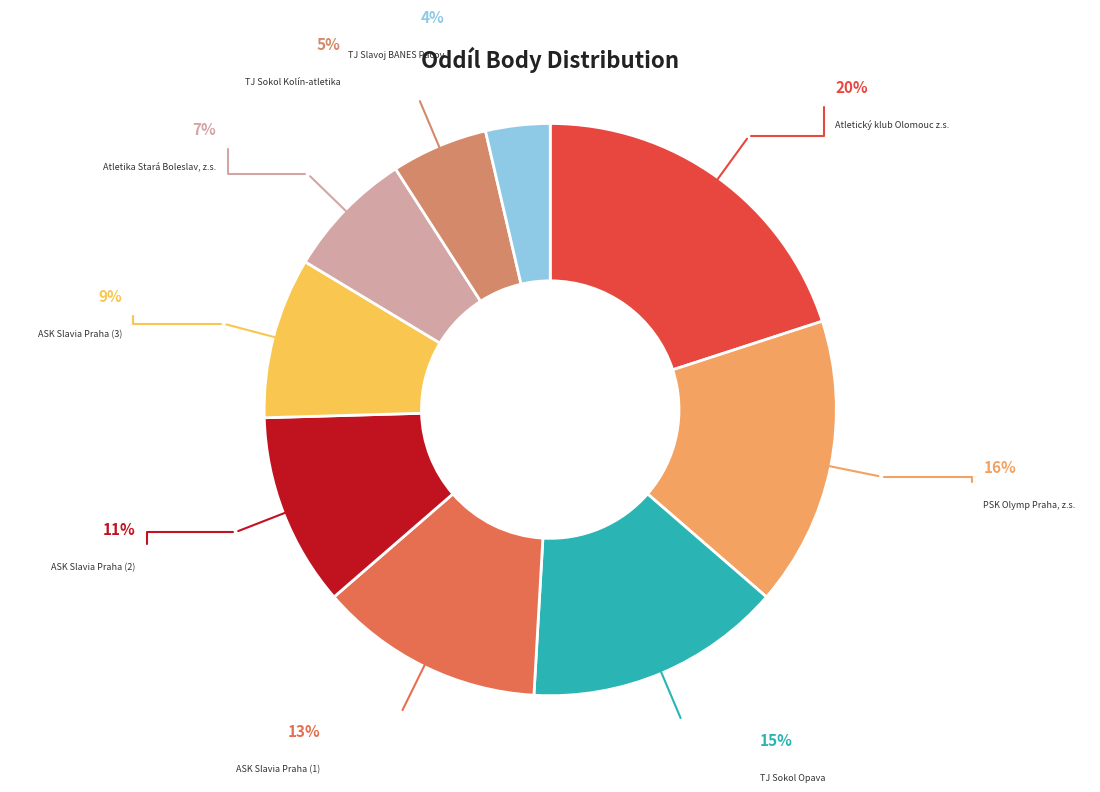

Is there a majority slice in this chart?

No